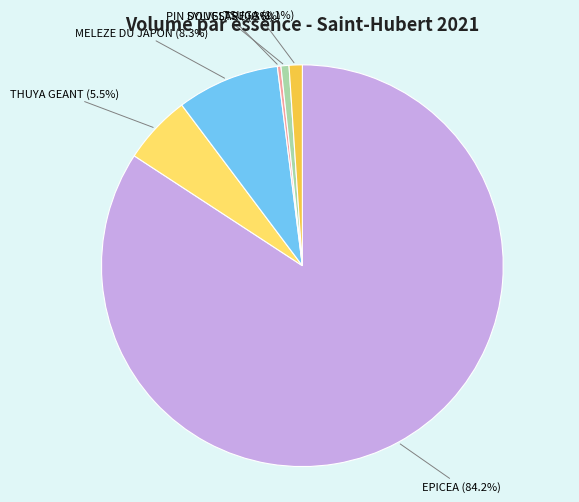

How many segments does this pie chart have?

6